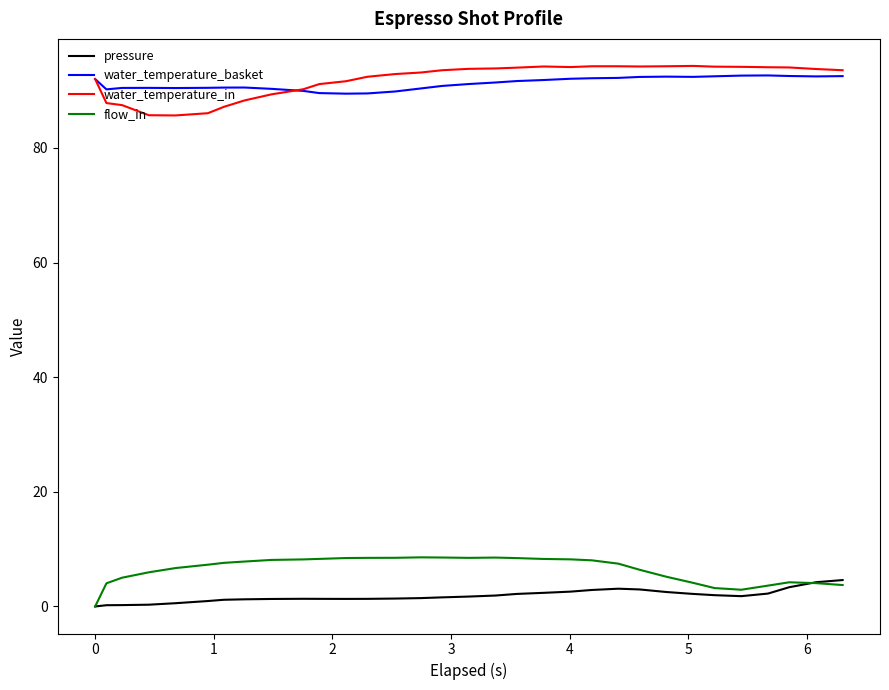

True or false: water_temperature_in and pressure cross at least once.

False